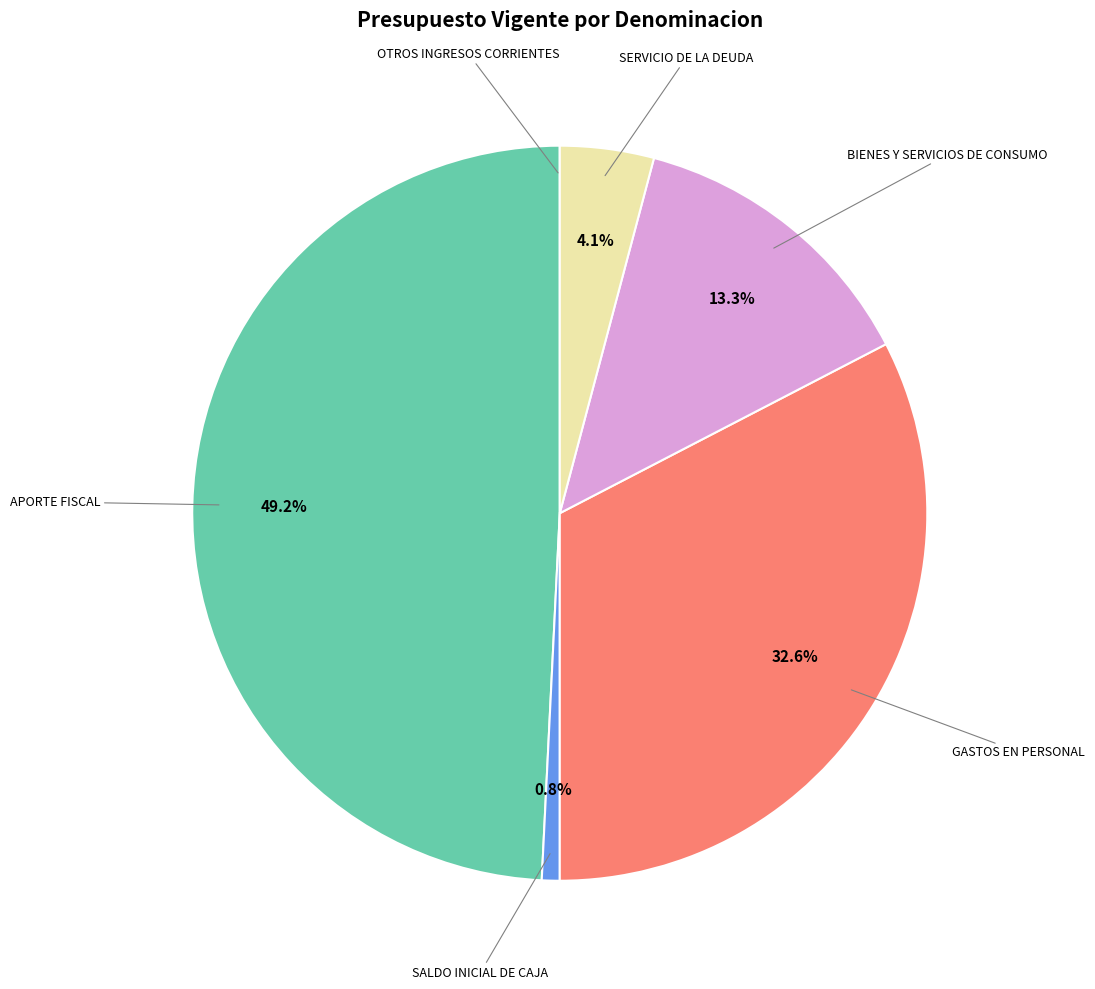

Is there a majority slice in this chart?

No